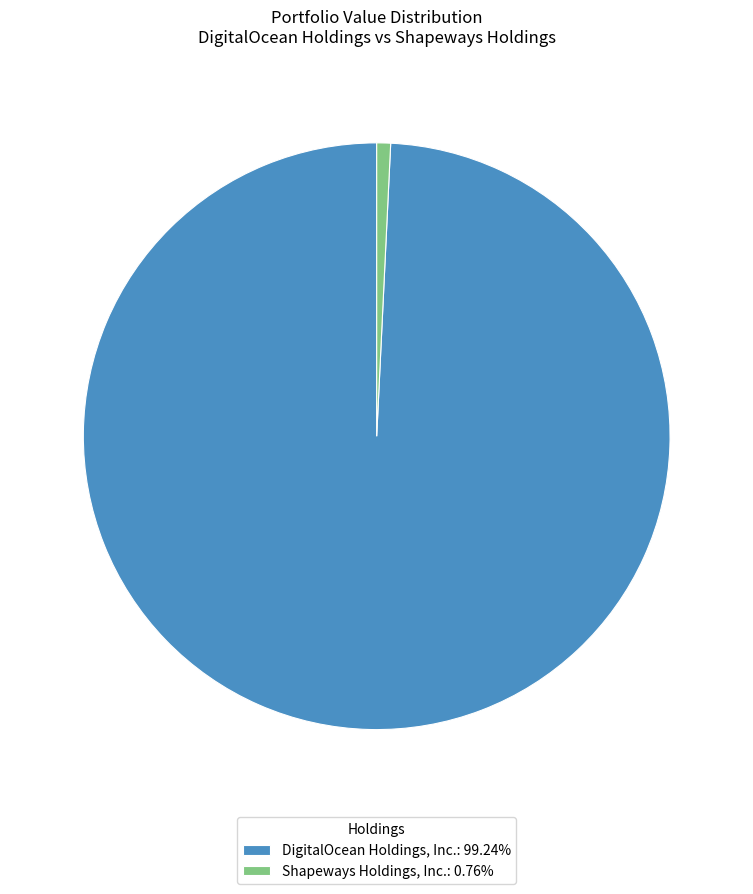

Approximately how many times larger is the value at DigitalOcean Holdings, Inc.: 99.24% compared to Shapeways Holdings, Inc.: 0.76%?

130.6